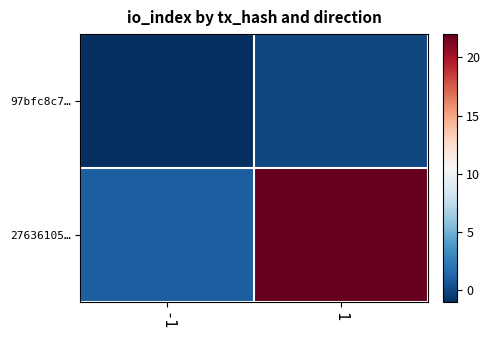

Rank the series at 1 from lowest to highest value.

97bfc8c7…, 27636105…